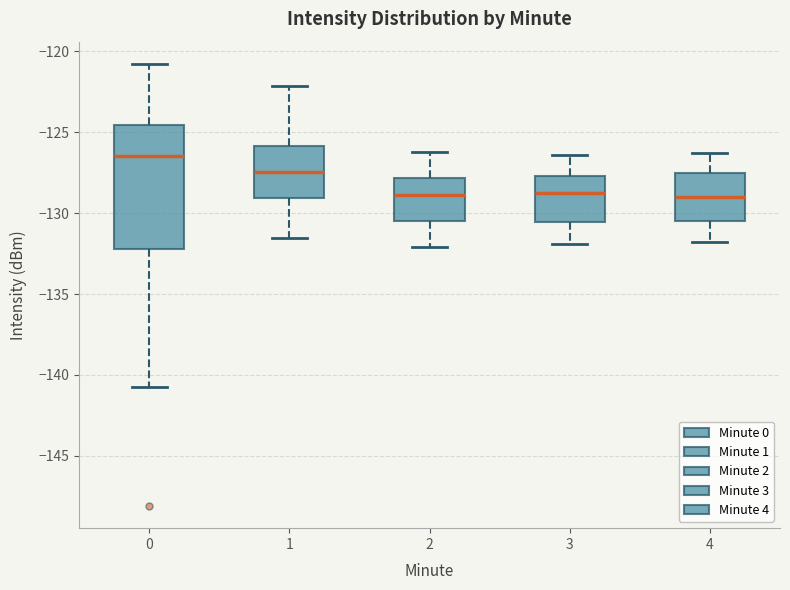

Reading left to right, transcribe this box plot: for each box, give where its median line is, the range the box spans, and where its two whiskers end, as read against the y-axis. The values are not printed on the chart, so give them approximately, as read against the axis.

0: median -126.5, box -132.0 to -124.5, whiskers -141.0 to -121.0
1: median -127.5, box -129.0 to -126.0, whiskers -131.5 to -122.0
2: median -129.0, box -130.5 to -128.0, whiskers -132.0 to -126.0
3: median -128.5, box -130.5 to -127.5, whiskers -132.0 to -126.5
4: median -129.0, box -130.5 to -127.5, whiskers -132.0 to -126.5